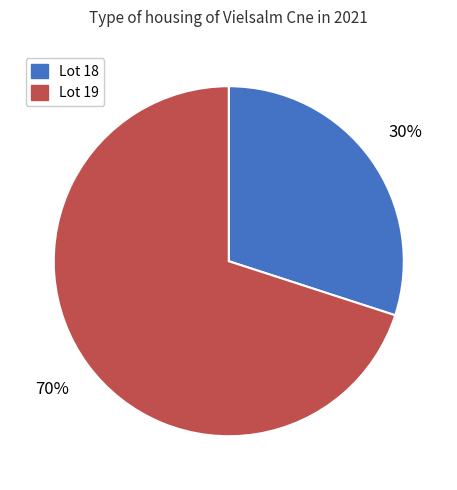

To the nearest percent, what is the difference between the largest and smallest slice percentages?

40%